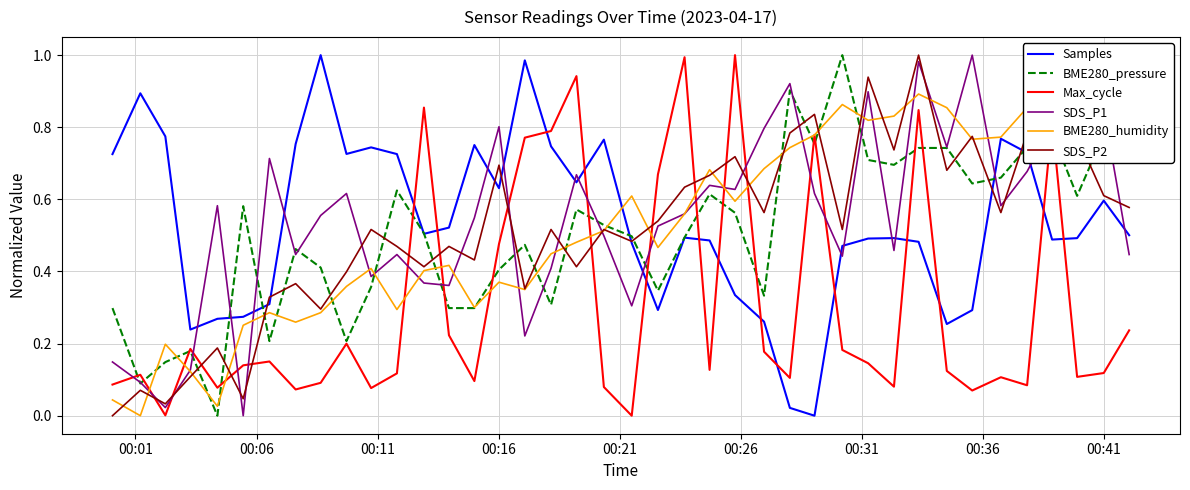

True or false: Max_cycle and Samples cross at least once.

True